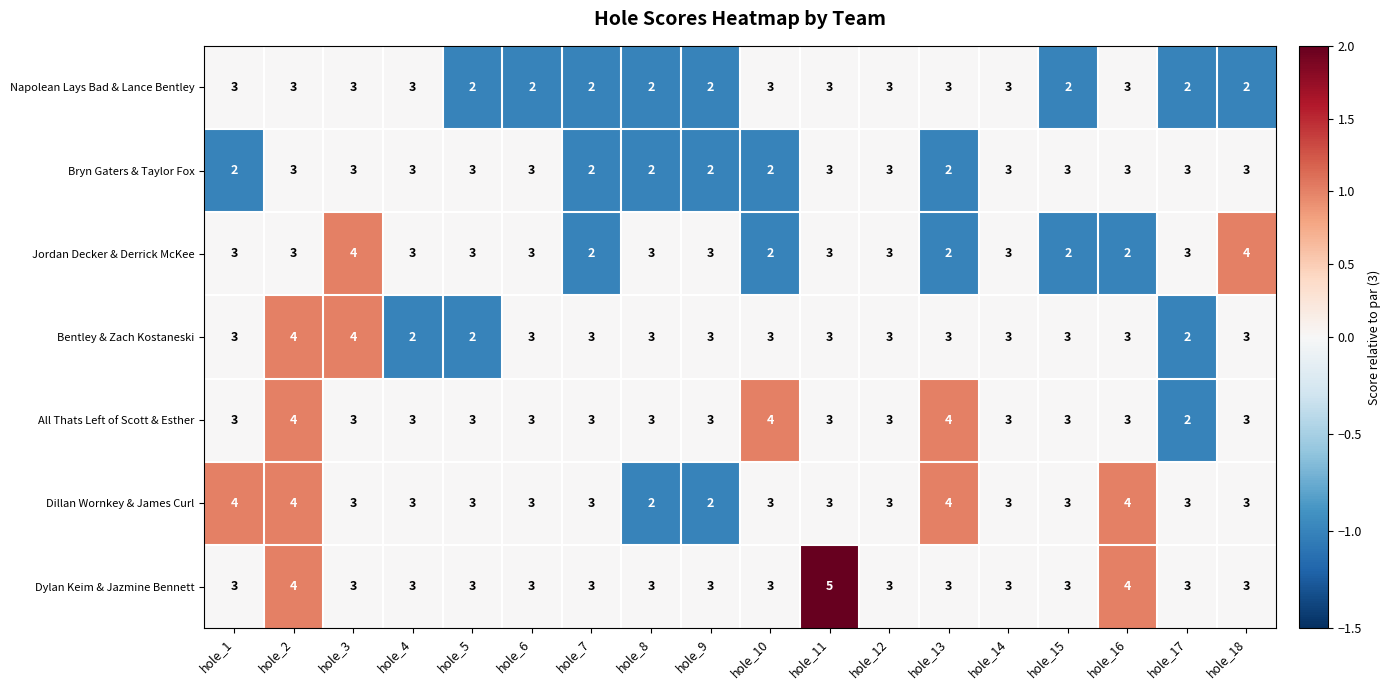

Count the number of data series in this chart.

7